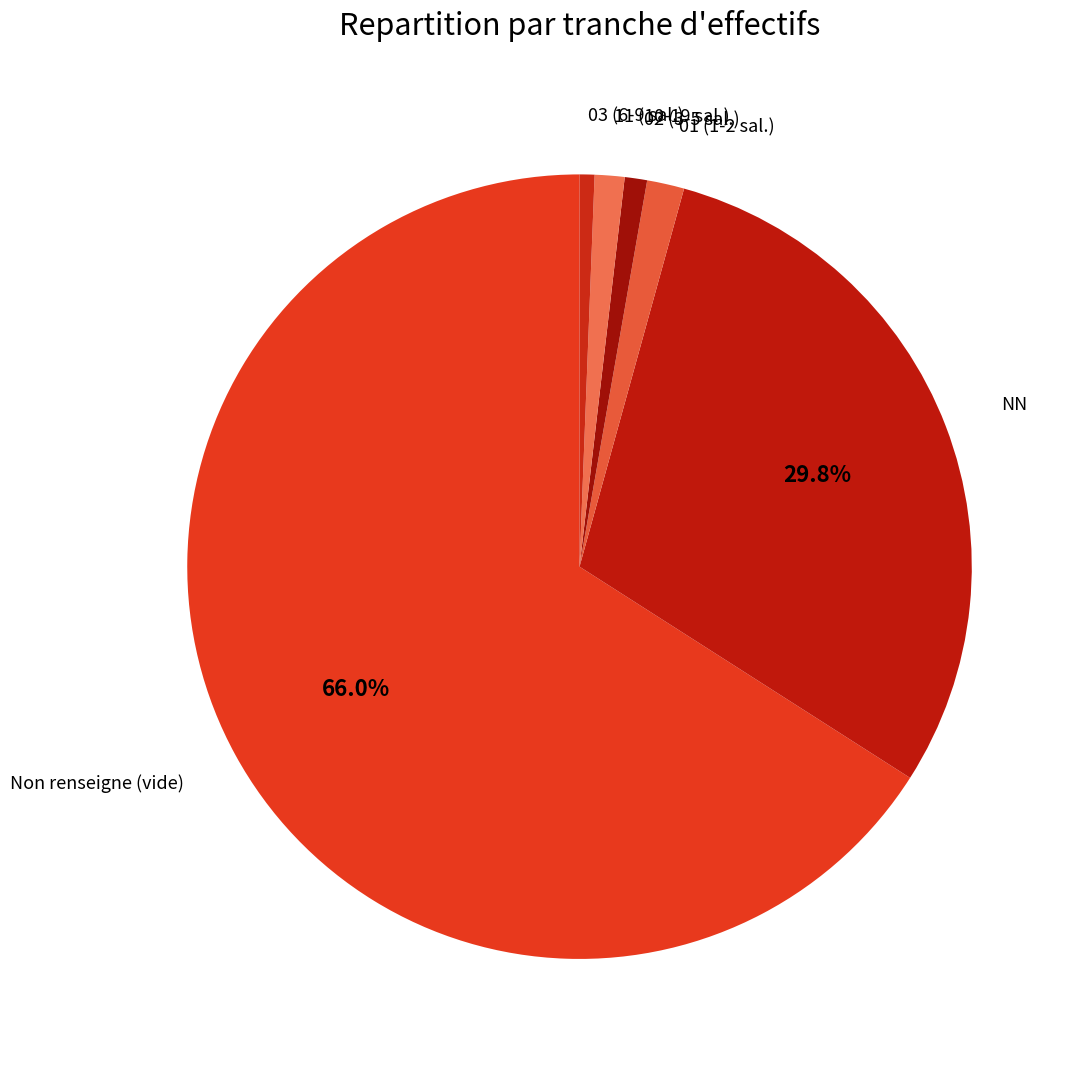

How many slices are in this pie chart?

6